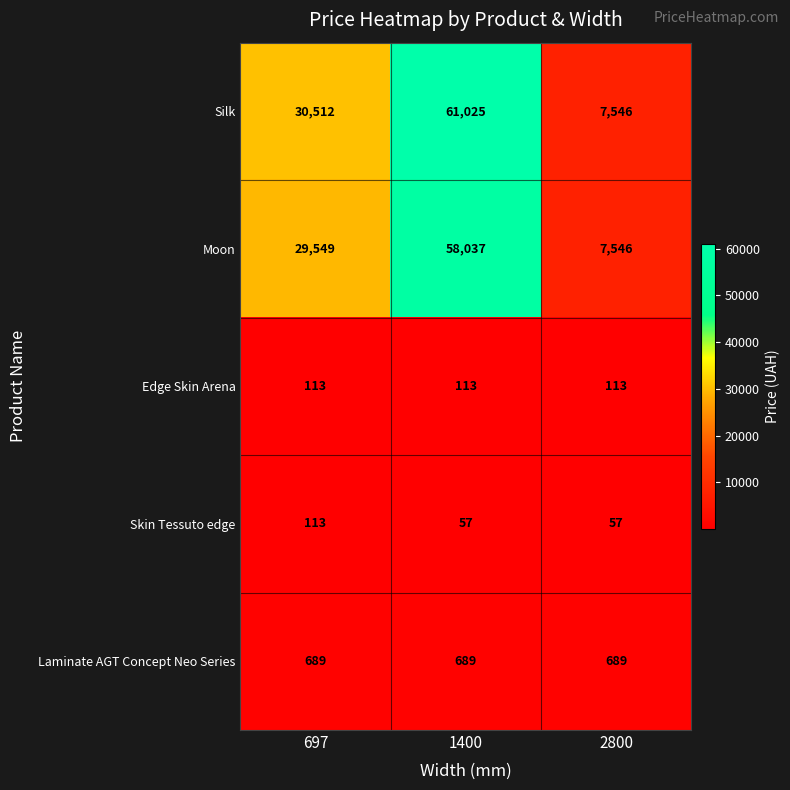

At which label does Skin Tessuto edge reach its peak?

697